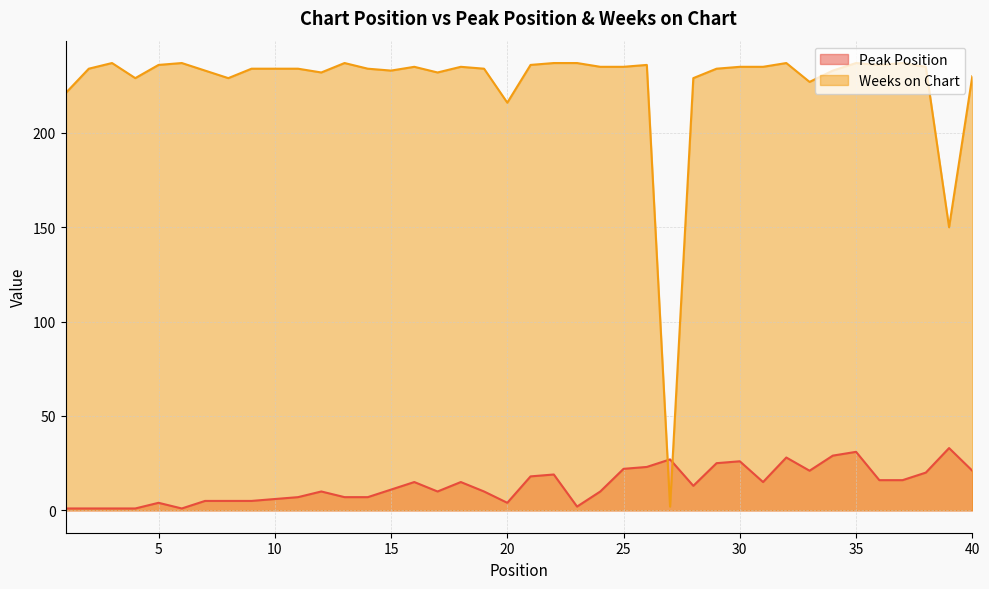

At which category does Peak Position reach its first local valley?

6